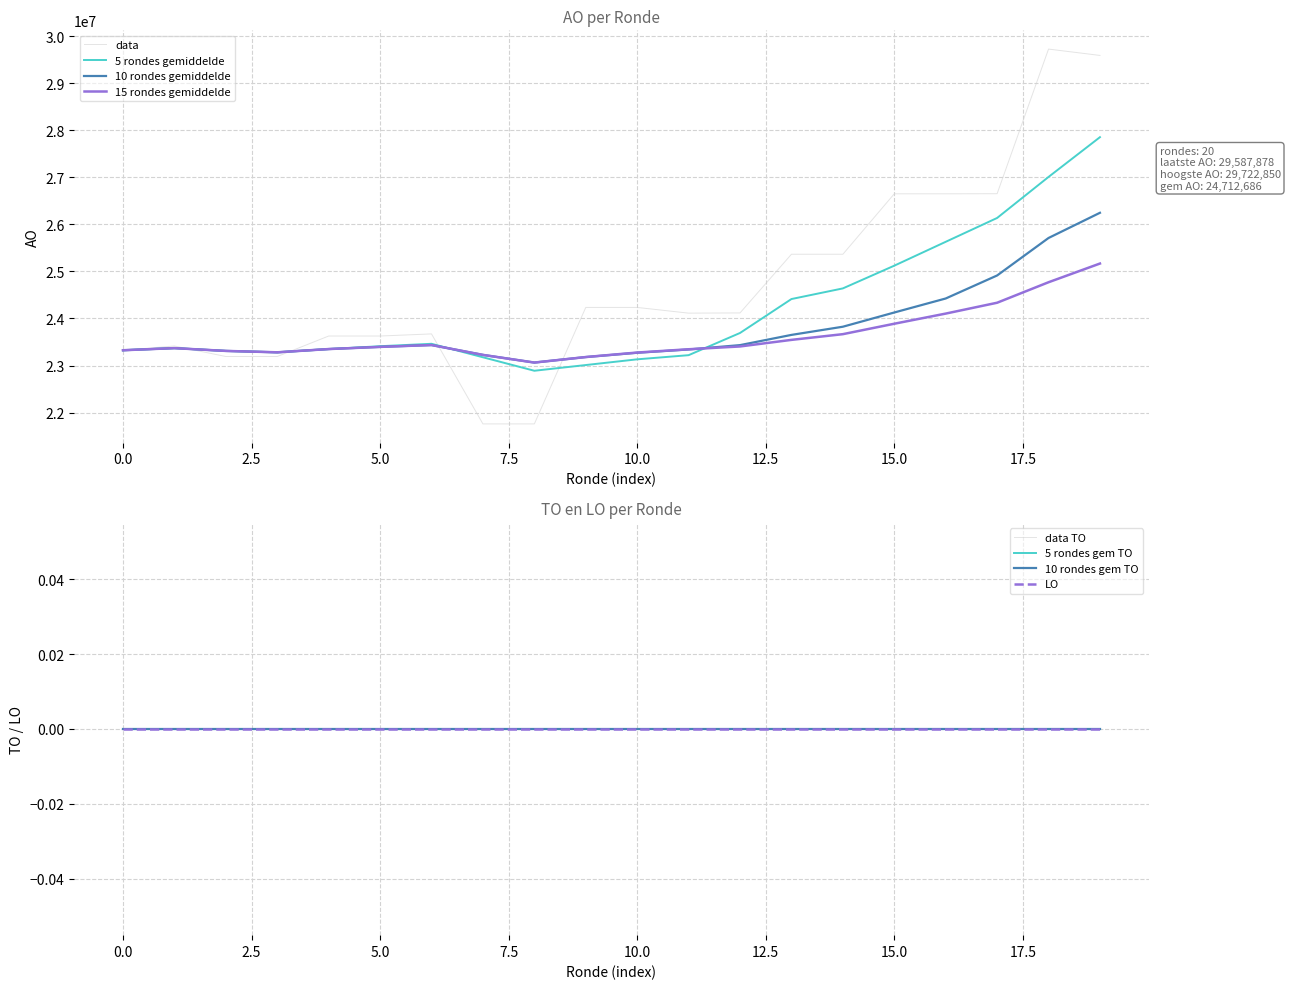

What is the lowest value of the 10 rondes gemiddelde series?

23063240.8